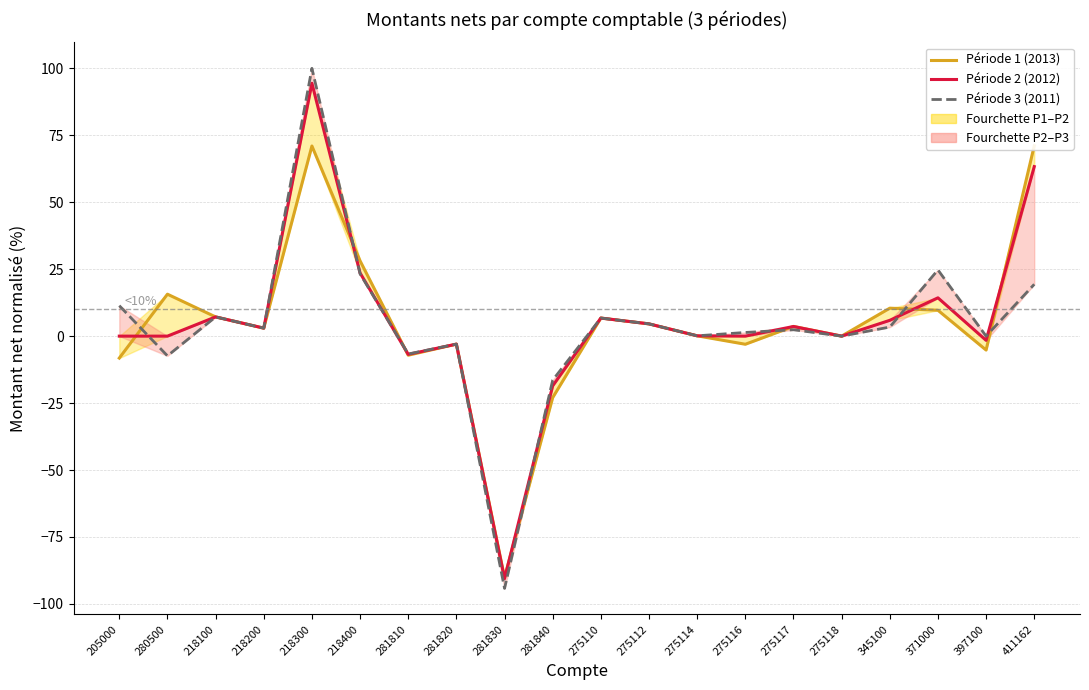

In Période 3 (2011), how many points are higher than both neighbors (excluding endpoints)?

6